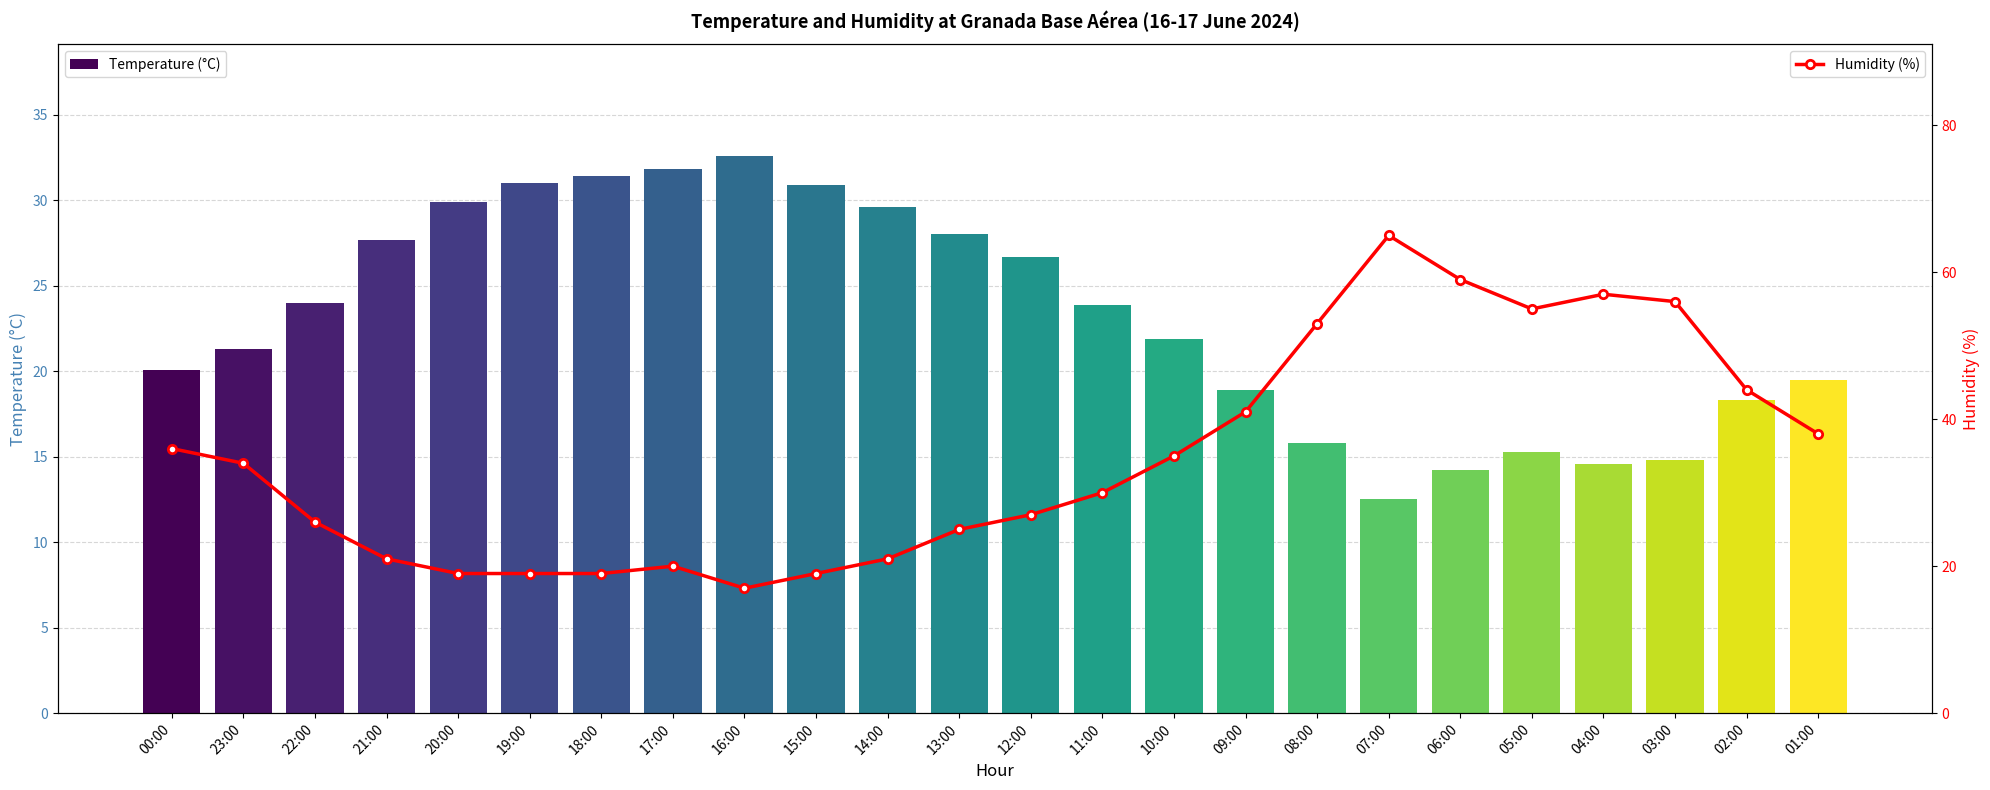

Reading right to left, what are all the values shown in this chart?

Temperature (°C): 19.5	18.3	14.8	14.6	15.3	14.2	12.5	15.8	18.9	21.9	23.9	26.7	28.0	29.6	30.9	32.6	31.8	31.4	31.0	29.9	27.7	24.0	21.3	20.1
Humidity (%): 38.0	44.0	56.0	57.0	55.0	59.0	65.0	53.0	41.0	35.0	30.0	27.0	25.0	21.0	19.0	17.0	20.0	19.0	19.0	19.0	21.0	26.0	34.0	36.0